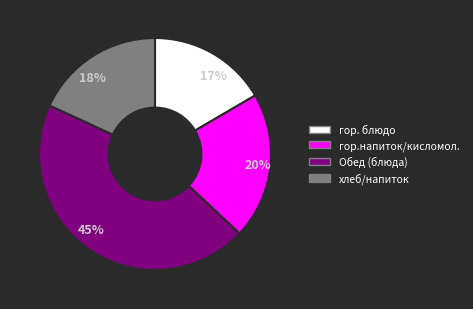

Is there a majority slice in this chart?

No